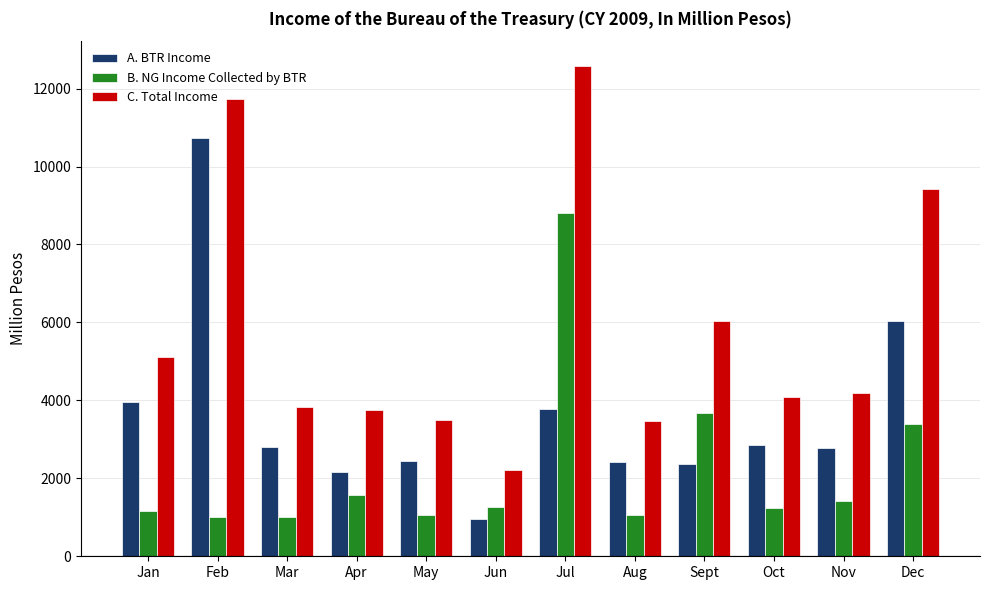

What is the sum of all C. Total Income values?

69913.0